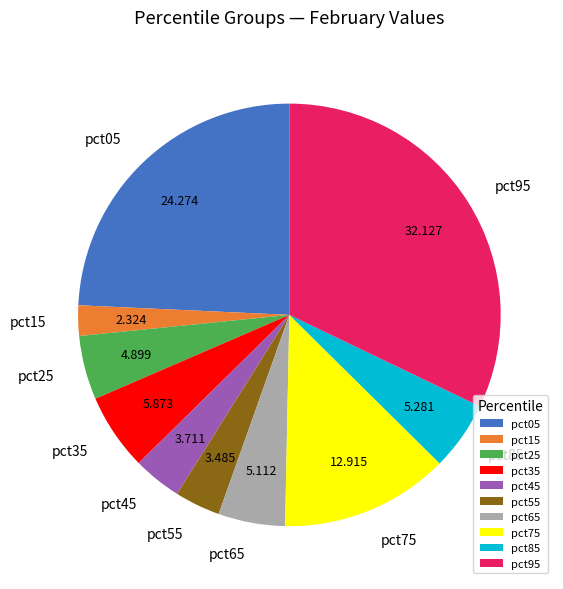

Is there any slice that represents more than half of the pie?

No